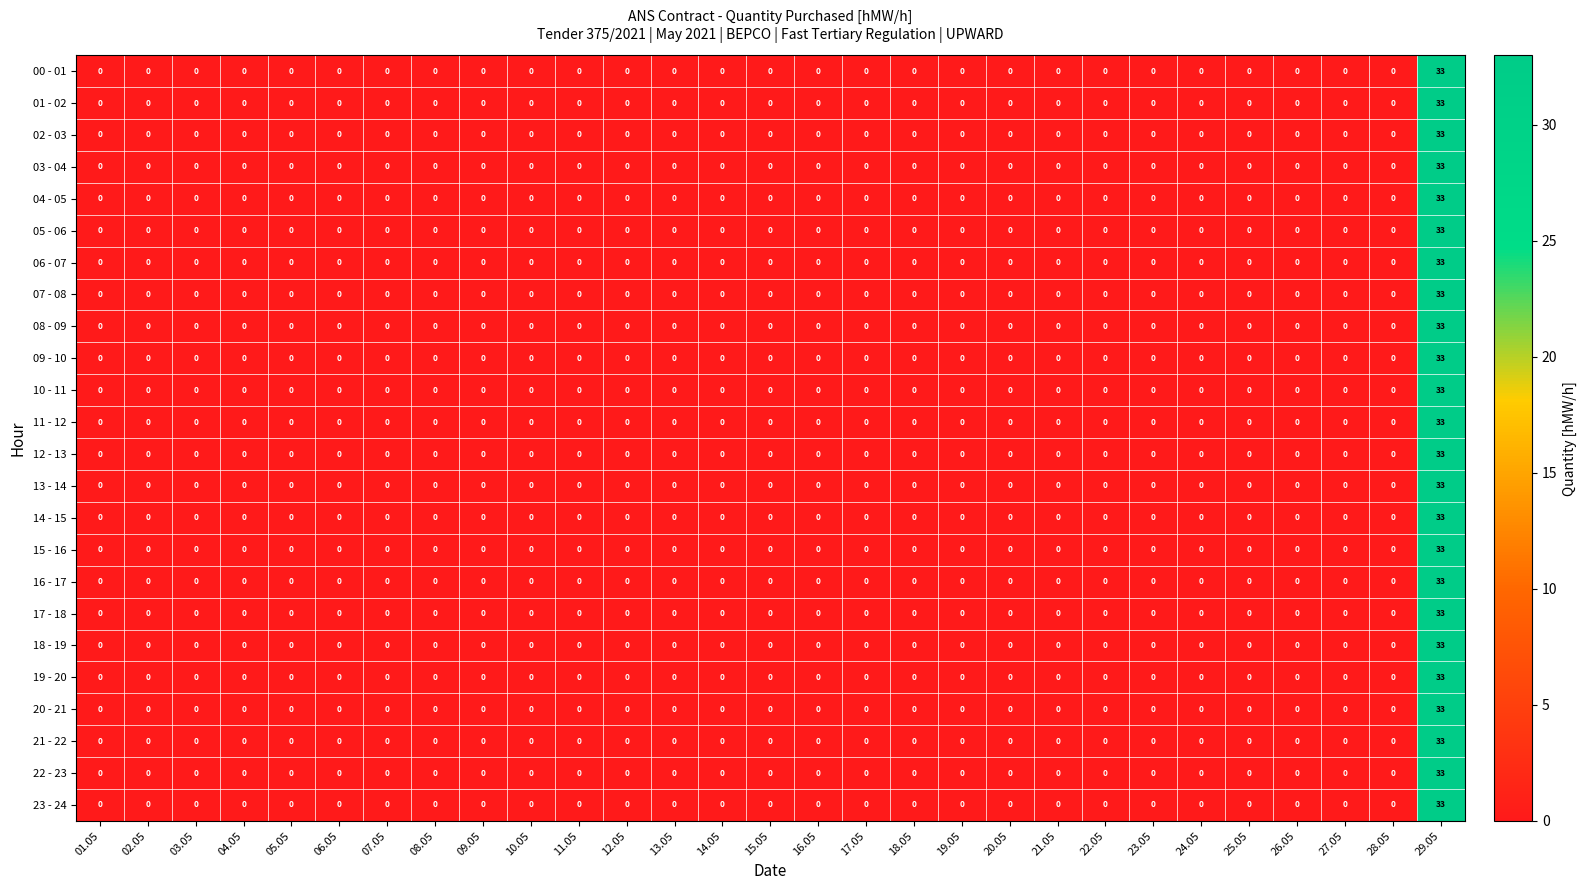

Is the value of 02 - 03 at 29.05 greater than the value of 14 - 15 at 05.05?

Yes